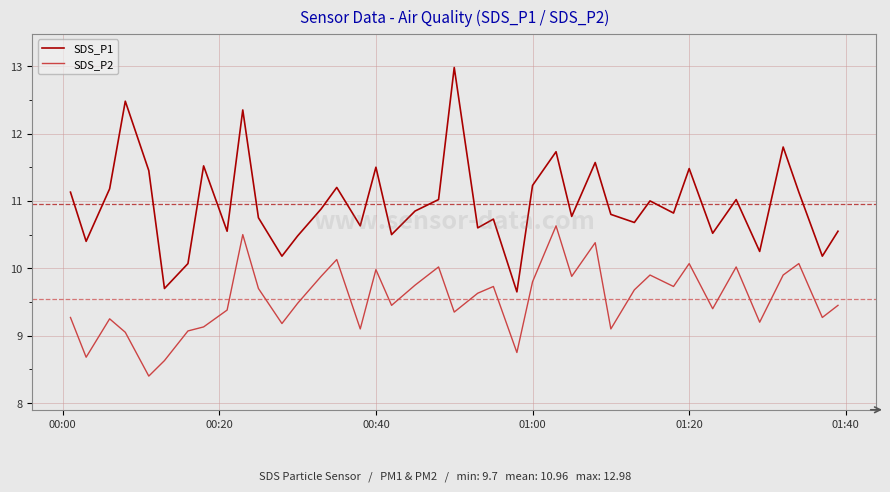

List the series in order of their peak value, lowest first.

SDS_P2, SDS_P1